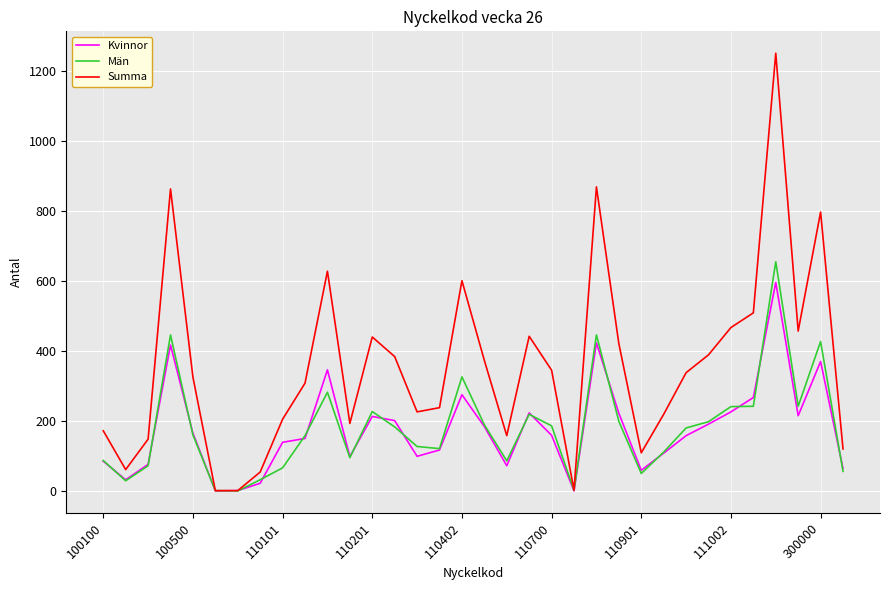

Which series has the largest total across all categories?

Summa